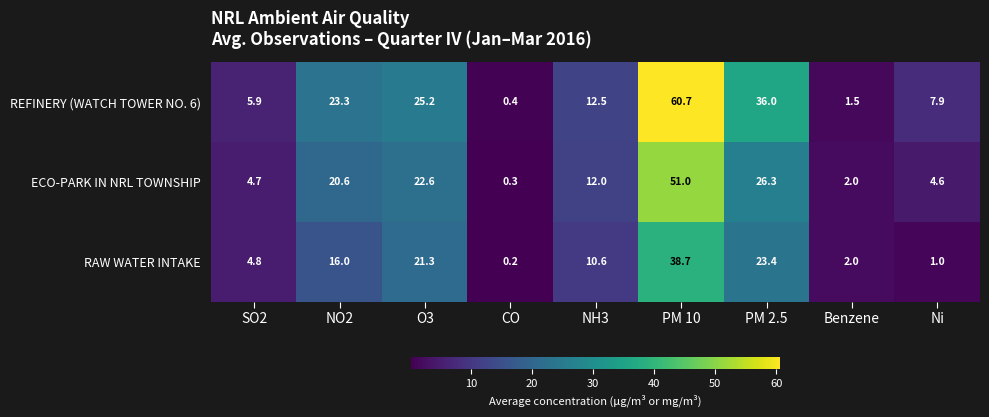

What is the greatest value displayed?

60.7